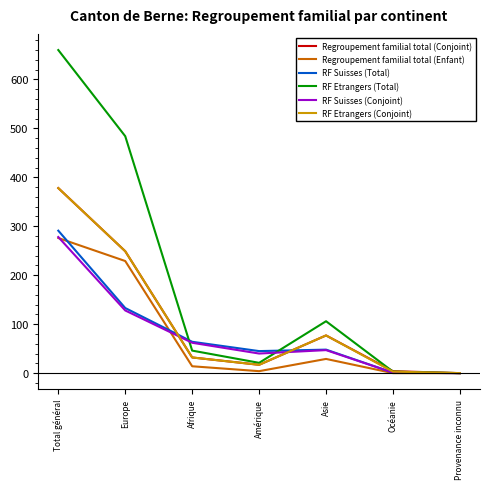

The RF Suisses (Total) series shows 1 at Océanie. True or false?

True